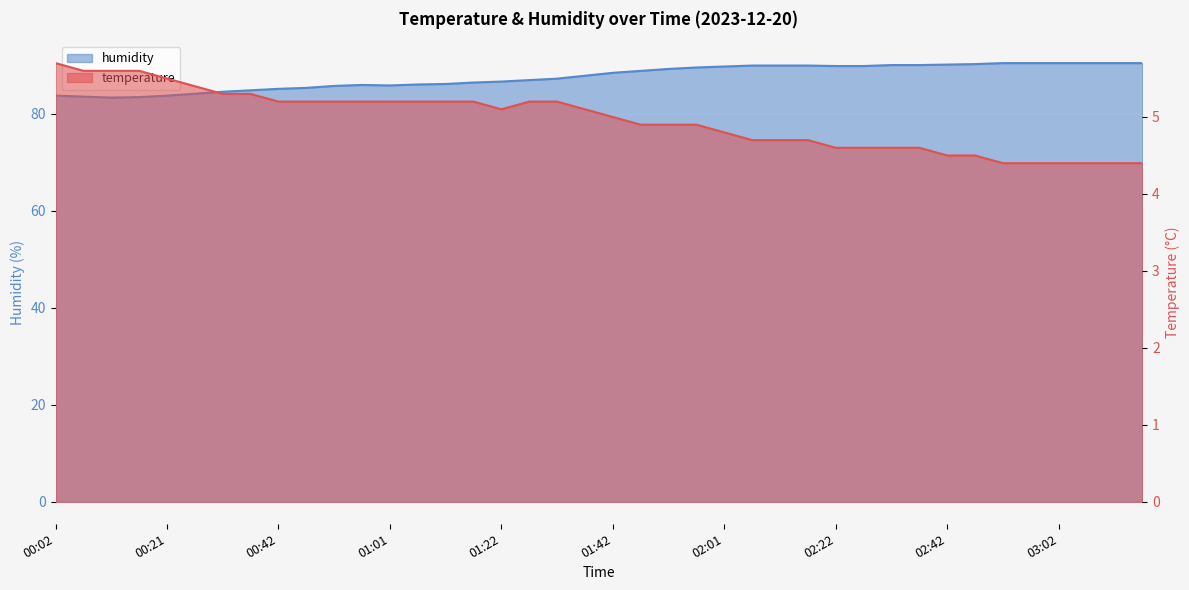

What is the label of the 25th point from the left?

02:01